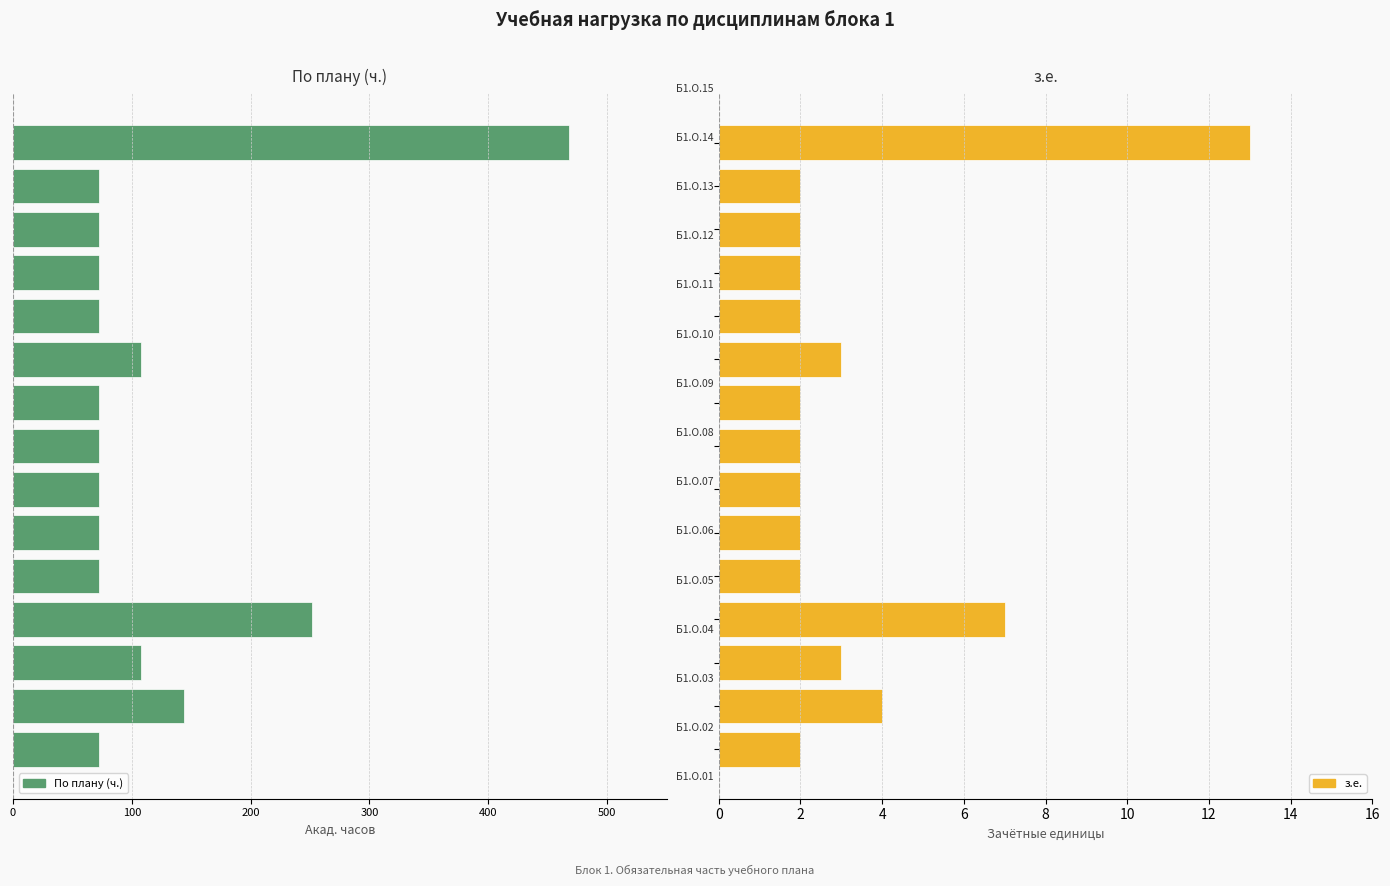

What is the spread (max minus min) of values at 0?

74